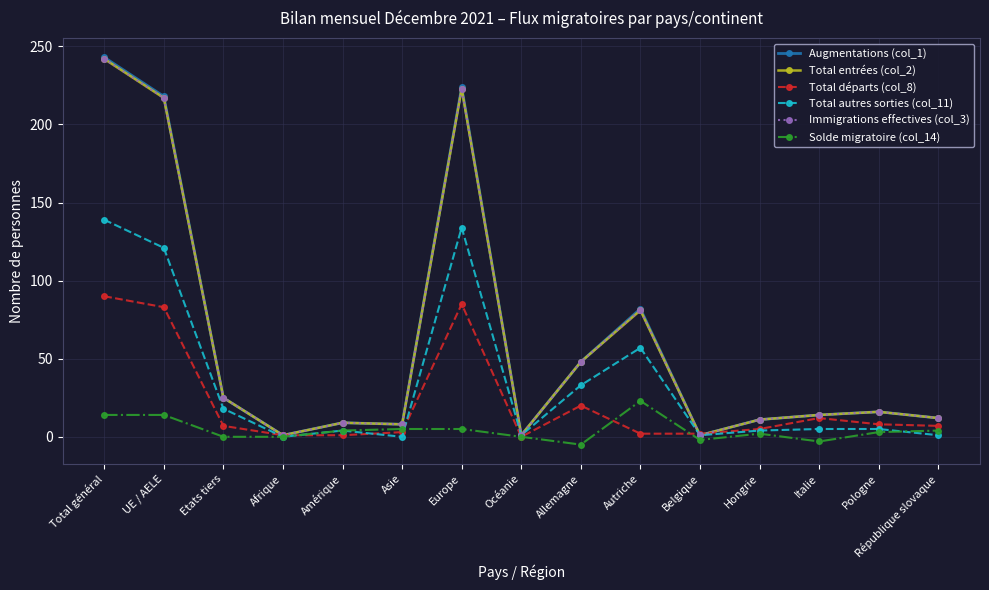

Between Asie and Autriche, which series saw the biggest shift?

Augmentations (col_1)